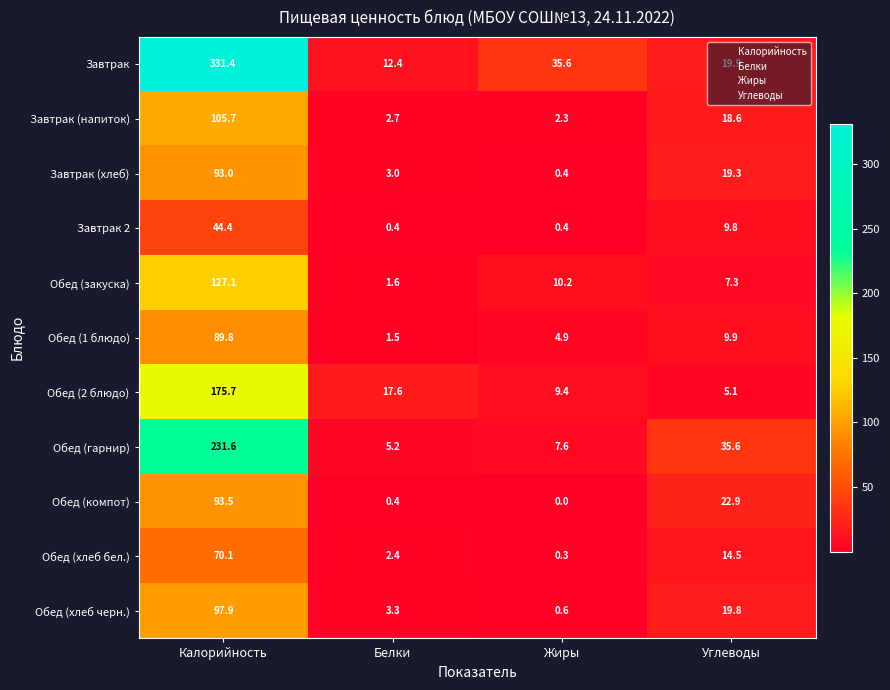

The Обед (компот) series shows 0.0 at Жиры. True or false?

True